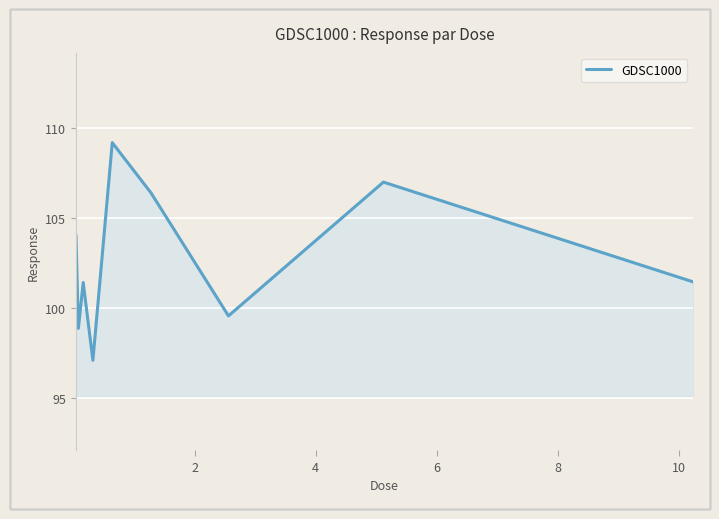

What is the difference between the maximum and minimum values?

12.1